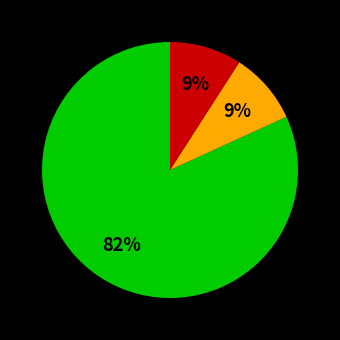

To the nearest percent, what is the average slice percentage?

33%